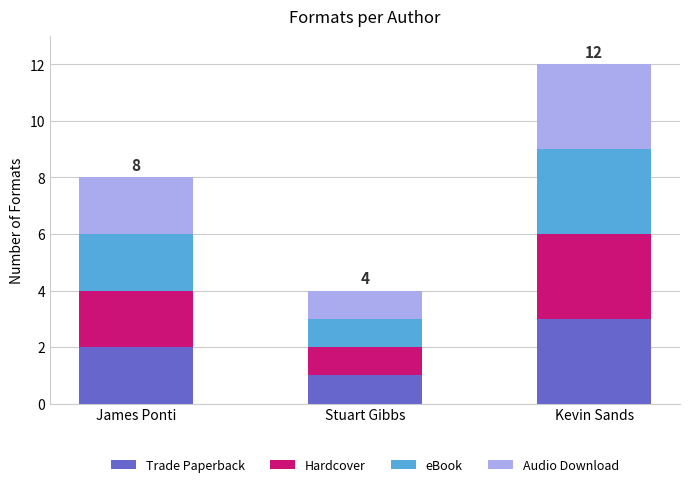

Reading left to right, what are the values for Trade Paperback?

James Ponti=2	Stuart Gibbs=1	Kevin Sands=3